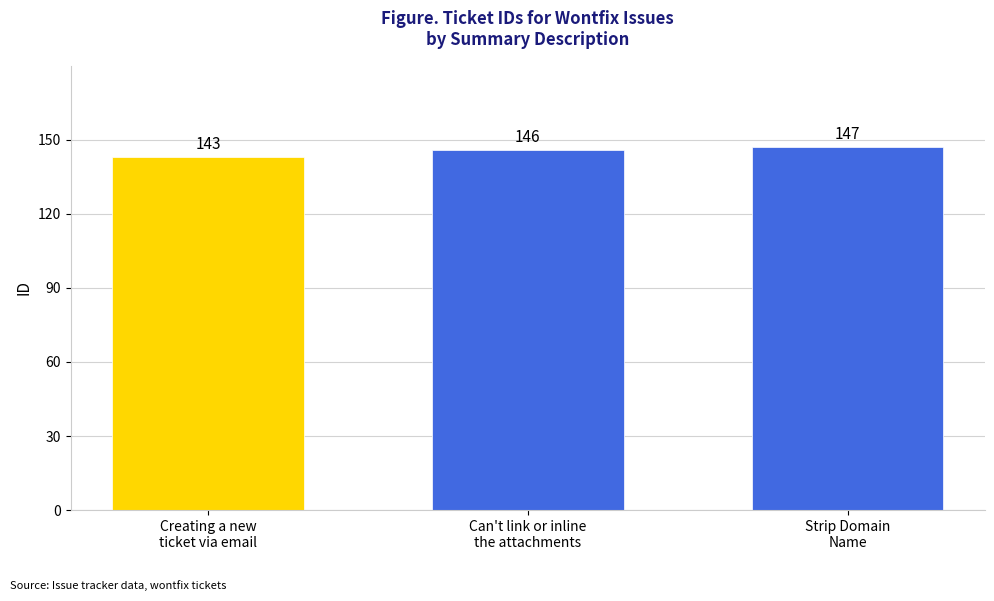

The chart shows a value of 143 at Creating a new
ticket via email. True or false?

True